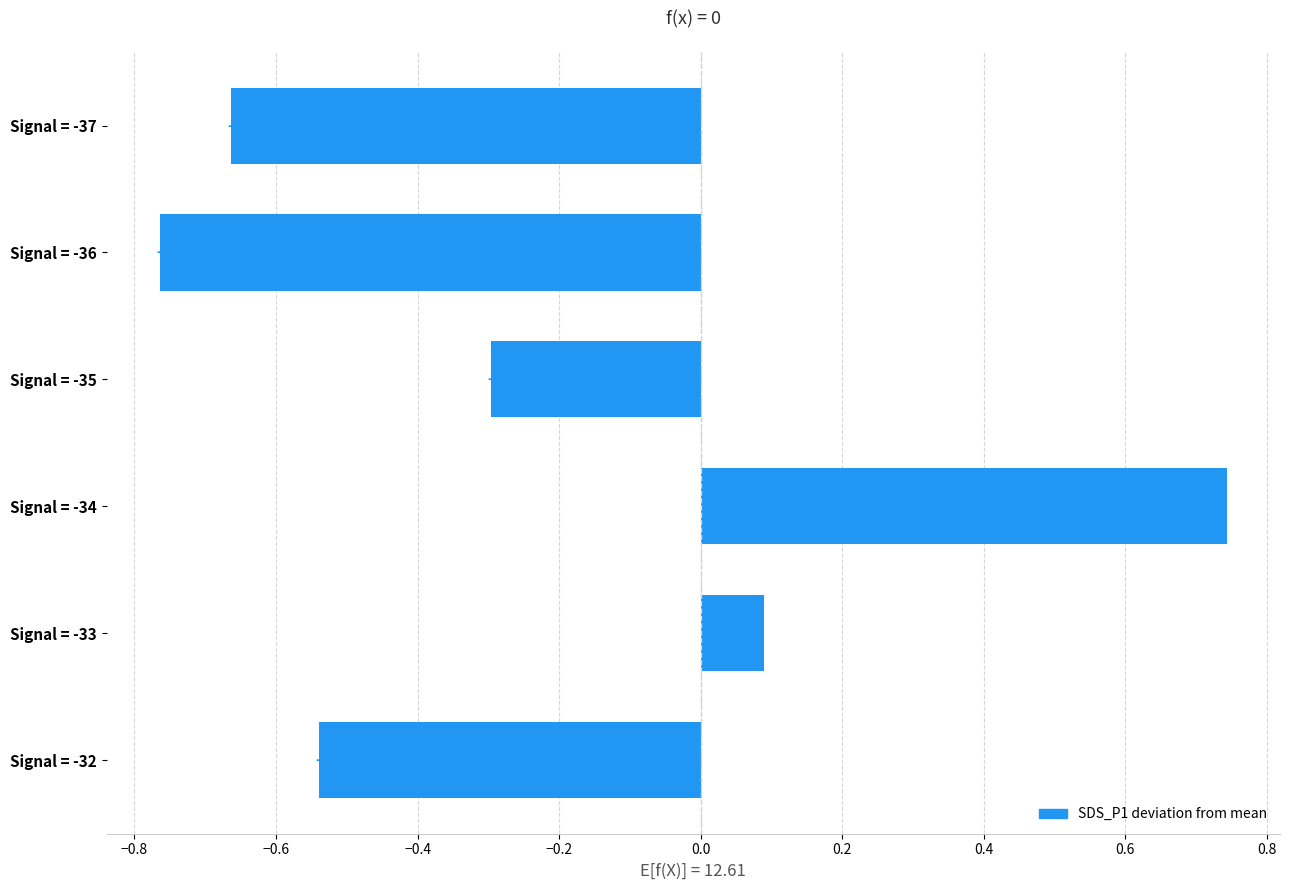

How many series are shown in this chart?

1